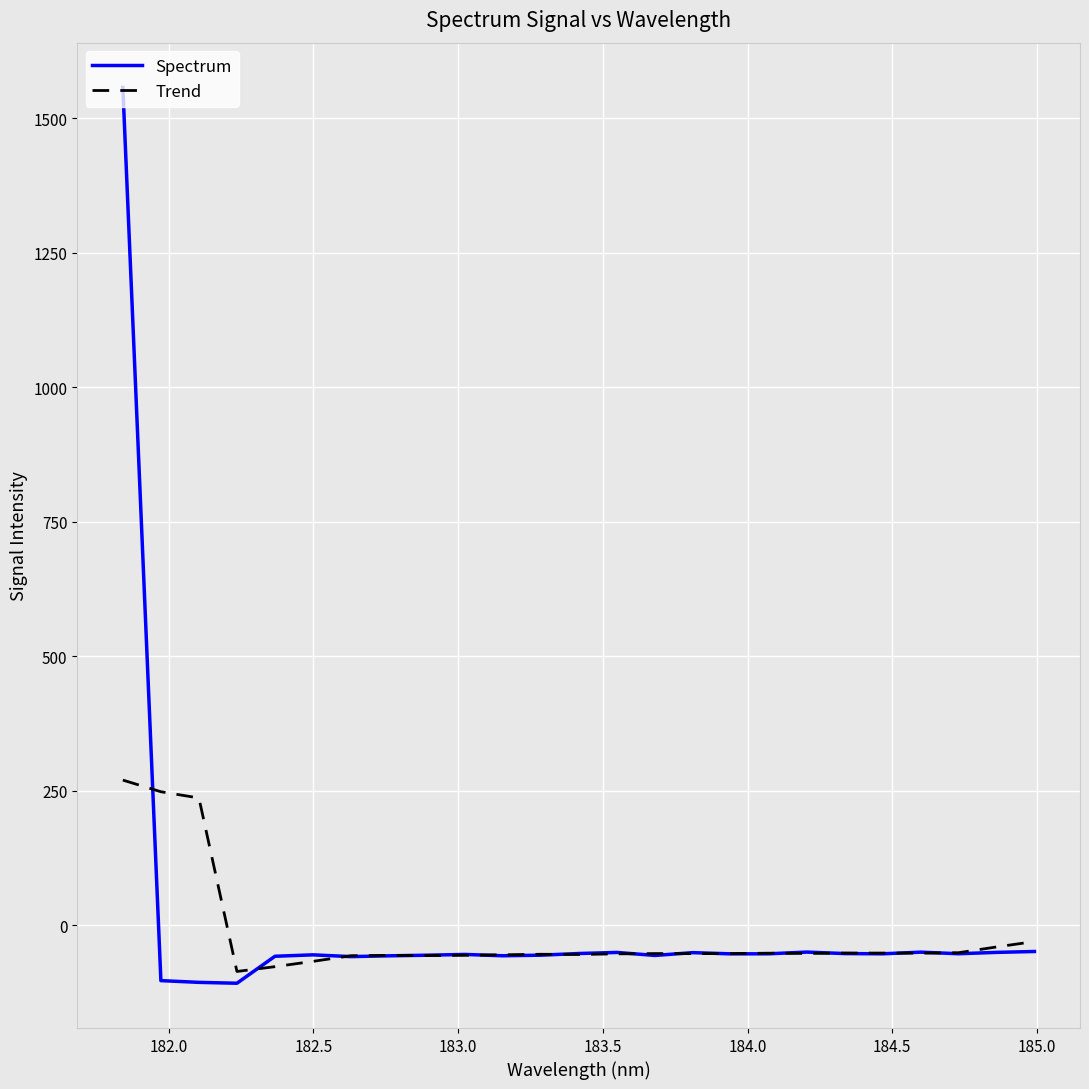

Which series has the largest range (max minus min)?

Spectrum